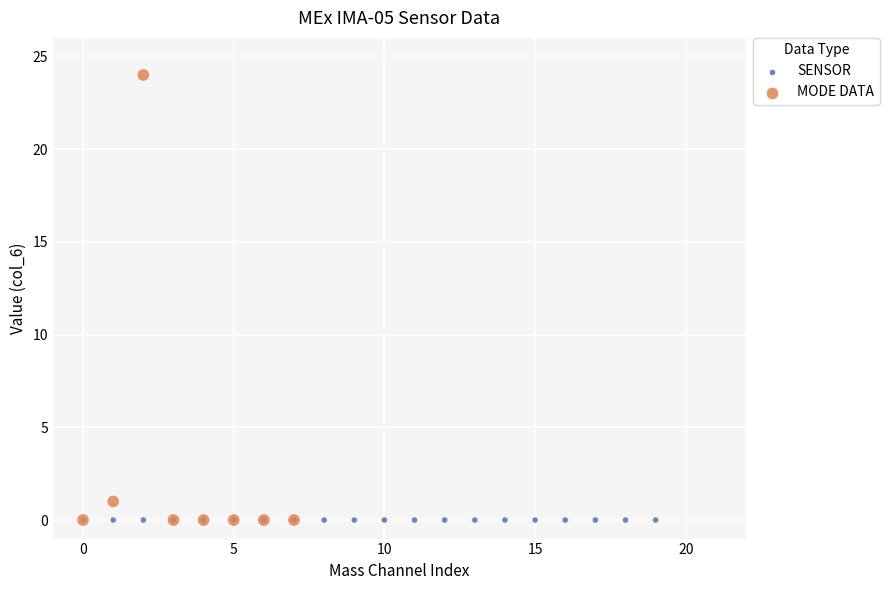

Which series reaches the maximum Y coordinate?

MODE DATA